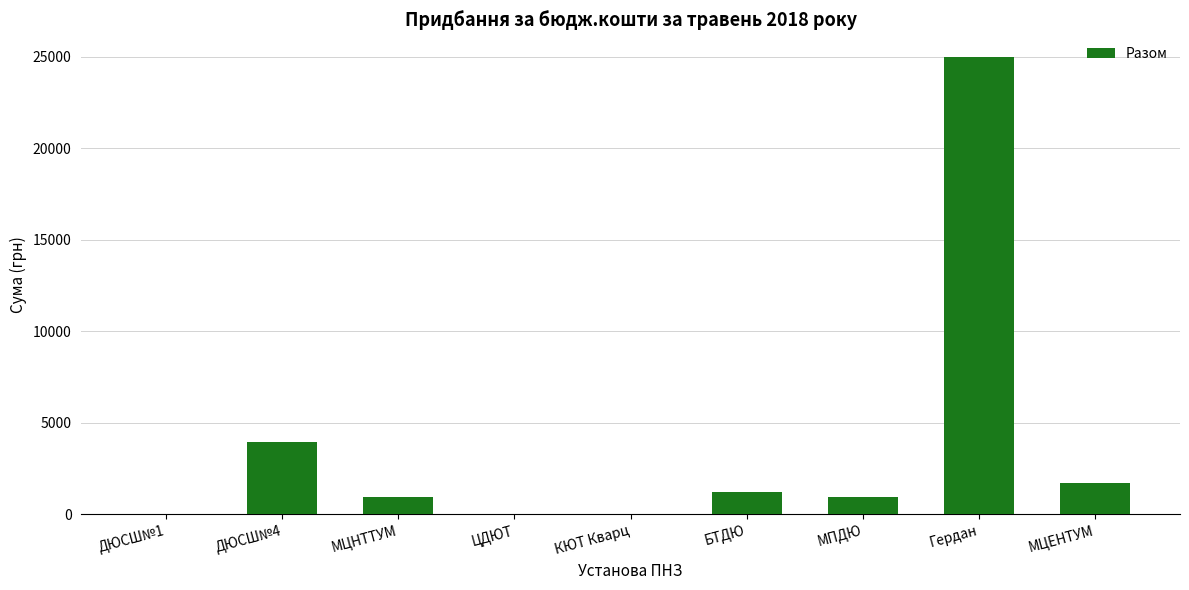

Is it true that the value at МЦЕНТУМ is 1700?

True